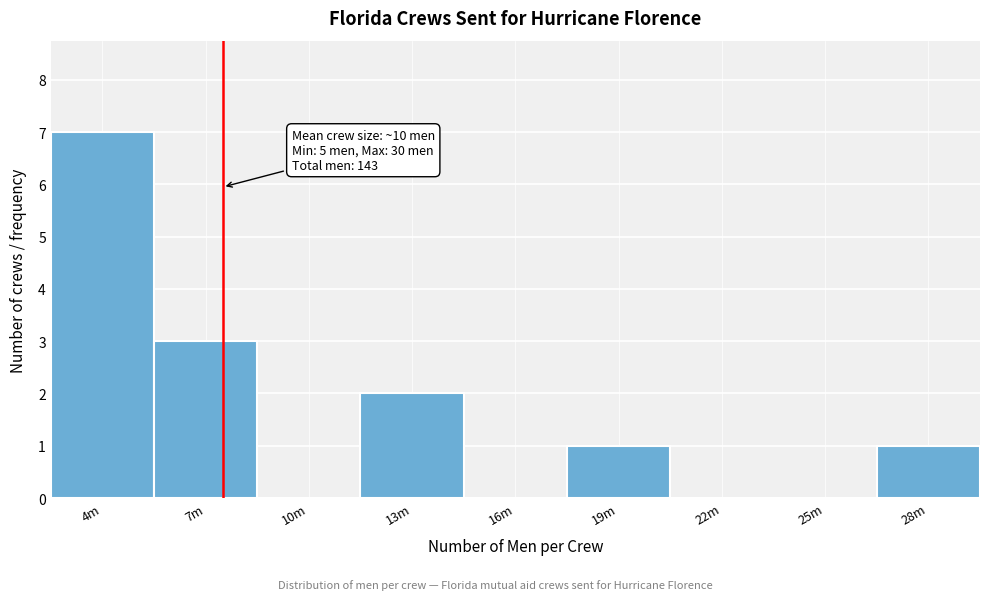

Reading right to left, transcribe all the data shown in this chart.

28m=1	25m=0	22m=0	19m=1	16m=0	13m=2	10m=0	7m=3	4m=7